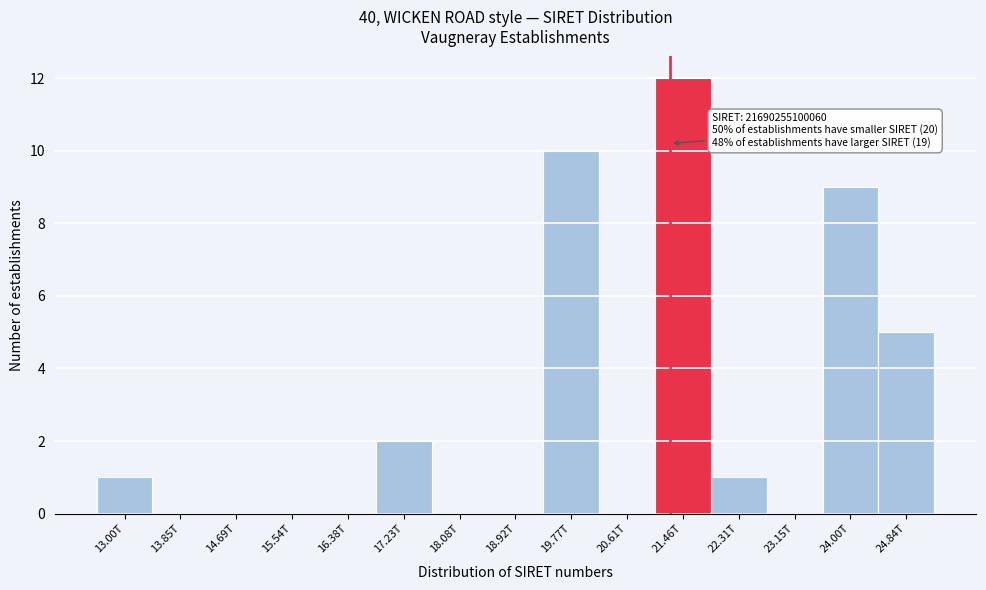

What is the greatest value displayed?

12